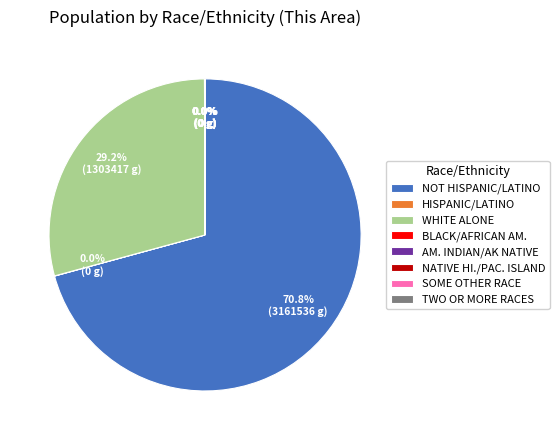

Does any single category account for the majority?

Yes